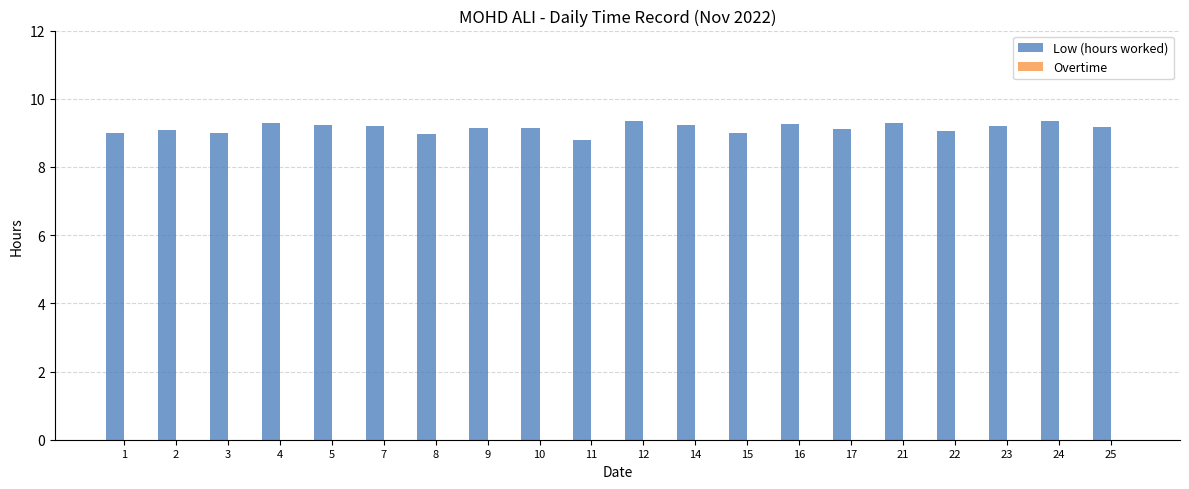

Approximately how many times larger is the value at 23 compared to 22?

1.0